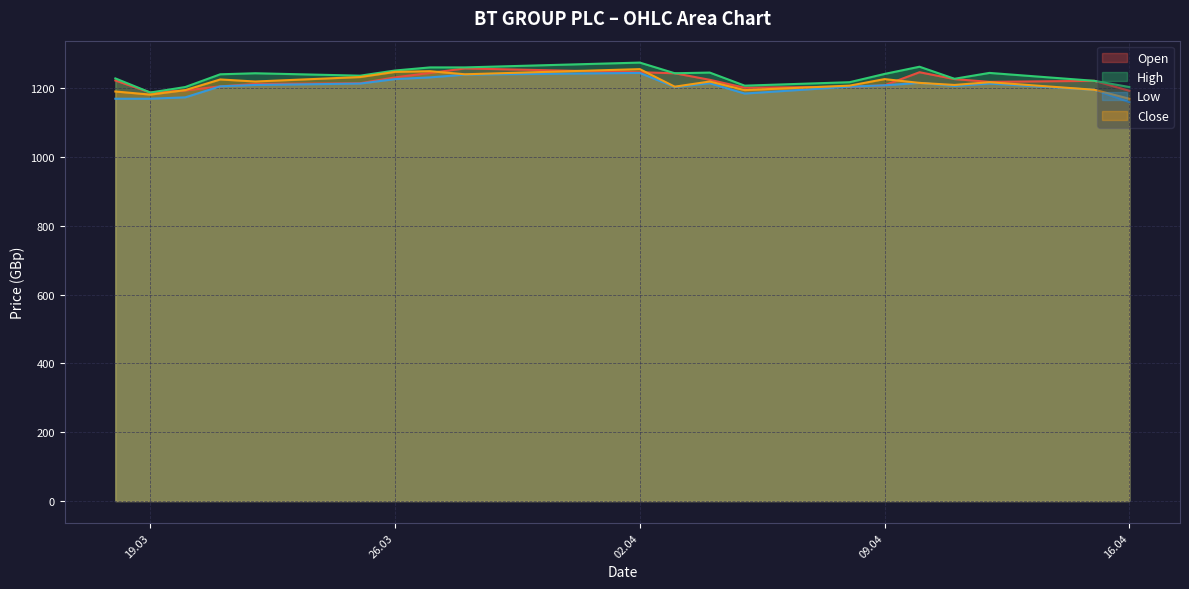

How many lines are shown in the chart?

4